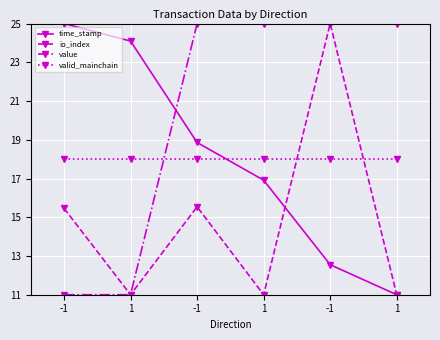

At which label is time_stamp closest to 18?

-1